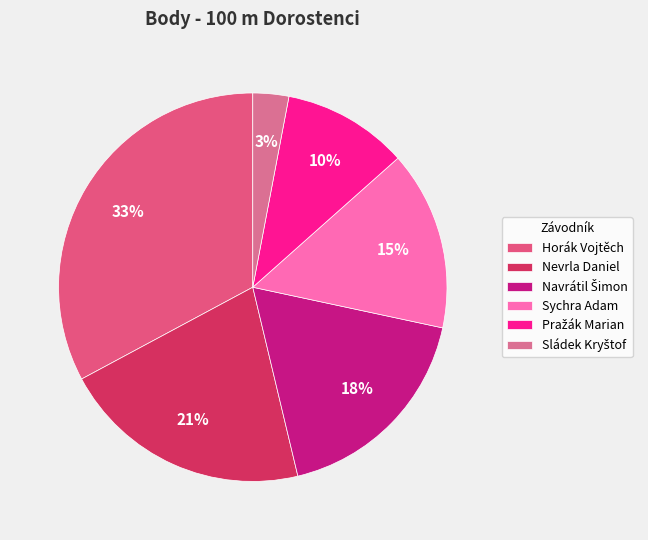

Combined, what portion of the pie is Sládek Kryštof and Nevrla Daniel?

23.9%